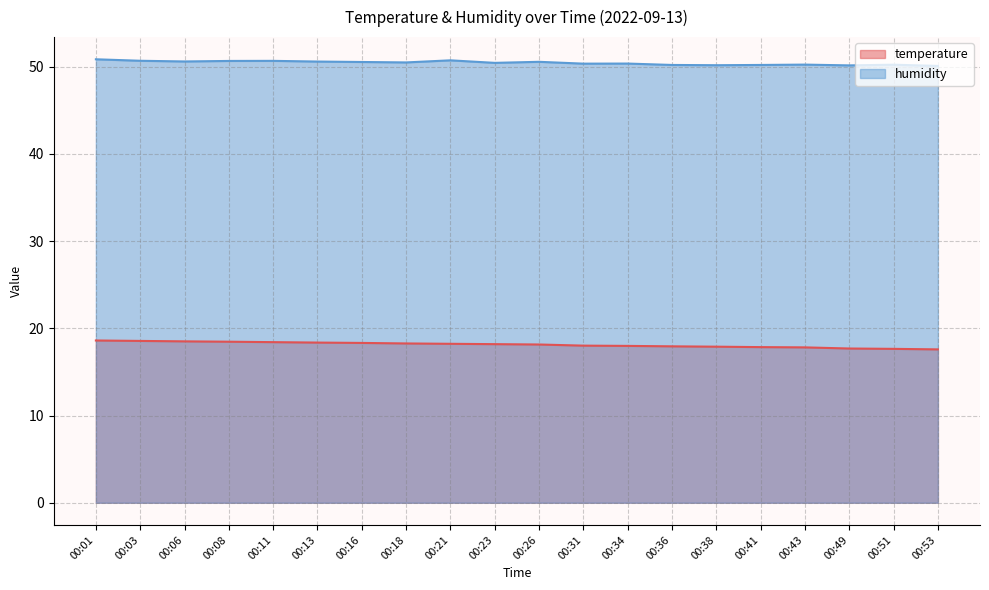

Reading right to left, list all the values displayed in this chart.

temperature: 17.6	17.6	17.7	17.8	17.8	17.9	17.9	18.0	18.0	18.1	18.2	18.2	18.3	18.3	18.4	18.4	18.5	18.5	18.6	18.6
humidity: 50.1	50.2	50.1	50.2	50.2	50.1	50.2	50.3	50.3	50.5	50.4	50.7	50.5	50.5	50.6	50.6	50.6	50.6	50.7	50.8